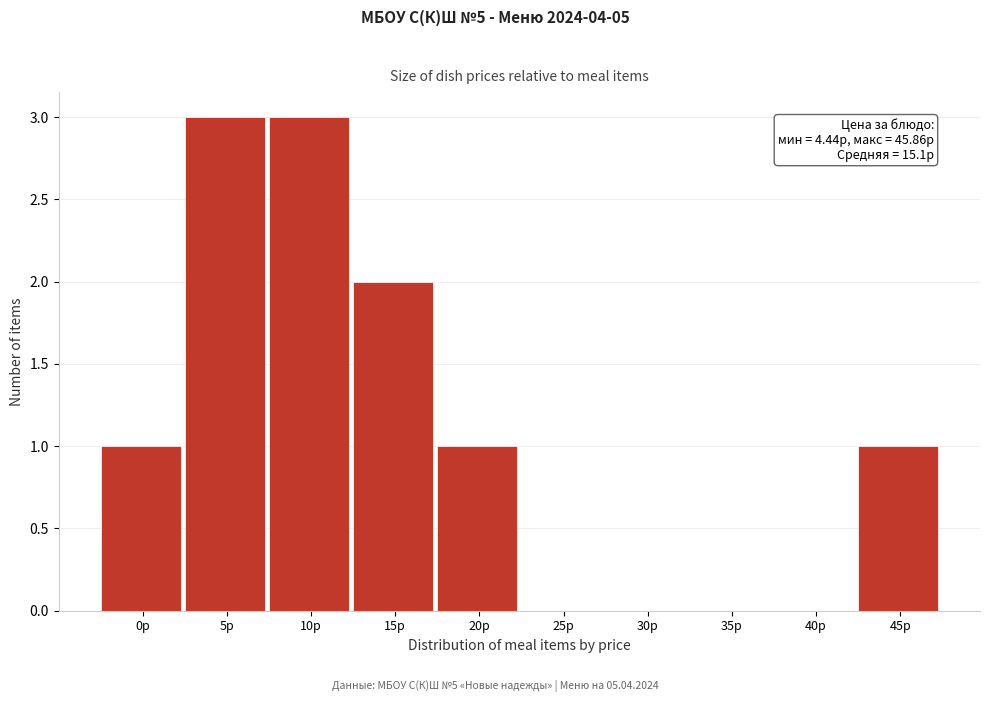

Reading left to right, list all the values displayed in this chart.

0р=1	5р=3	10р=3	15р=2	20р=1	25р=0	30р=0	35р=0	40р=0	45р=1